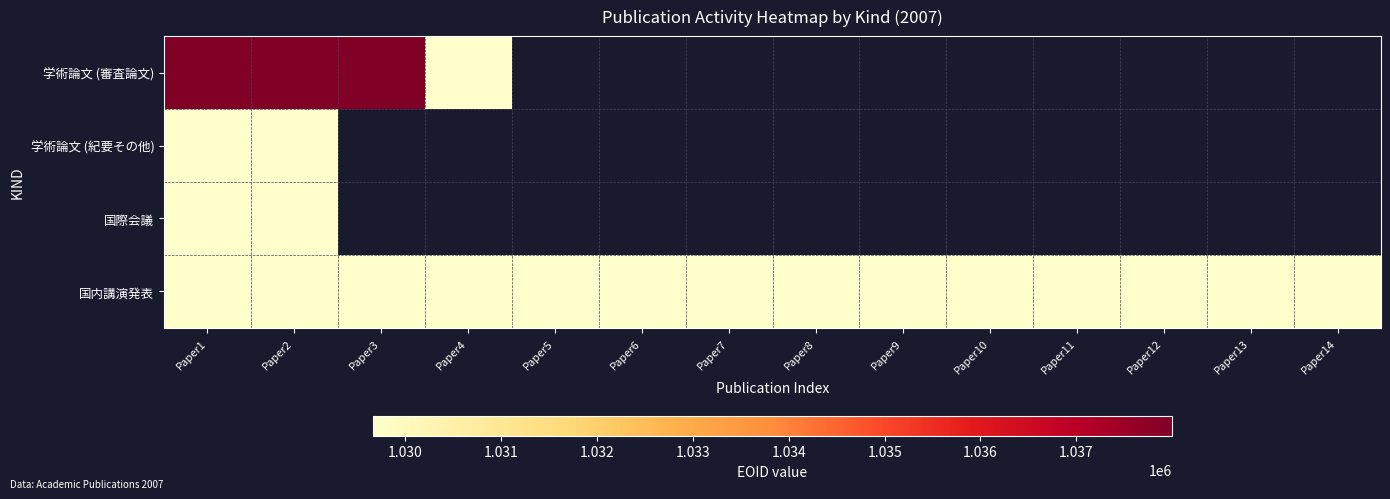

Which has a higher value, Paper10 or Paper4?

Paper4